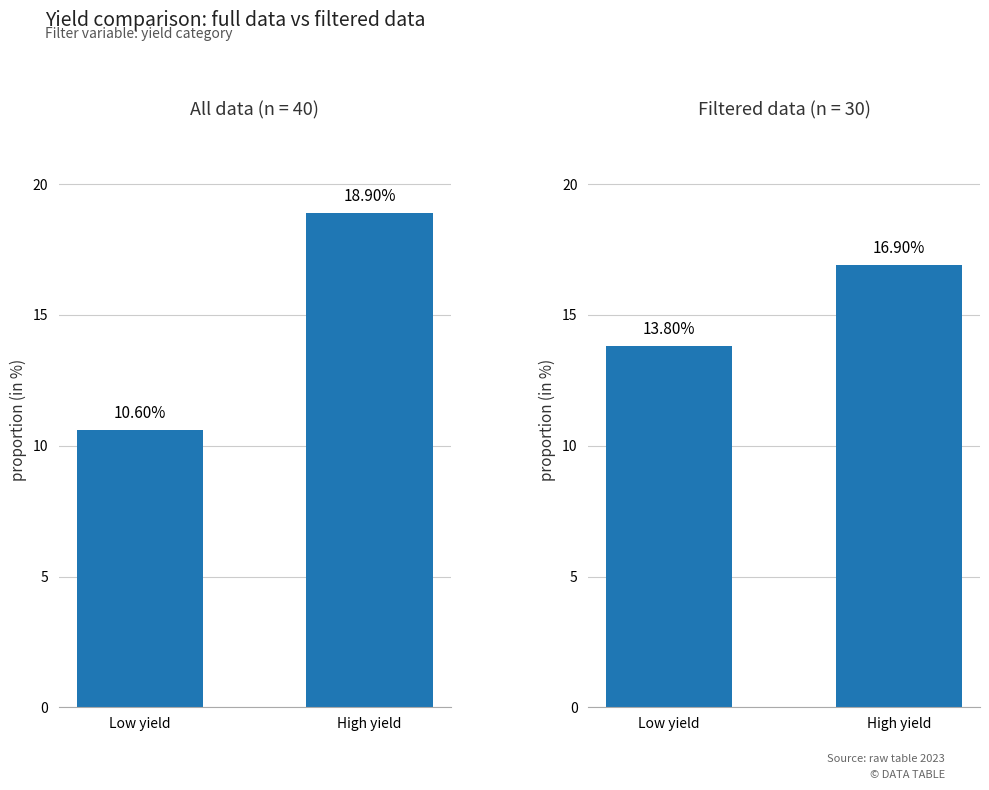

What is the difference between the highest and lowest values at High yield?

2.0